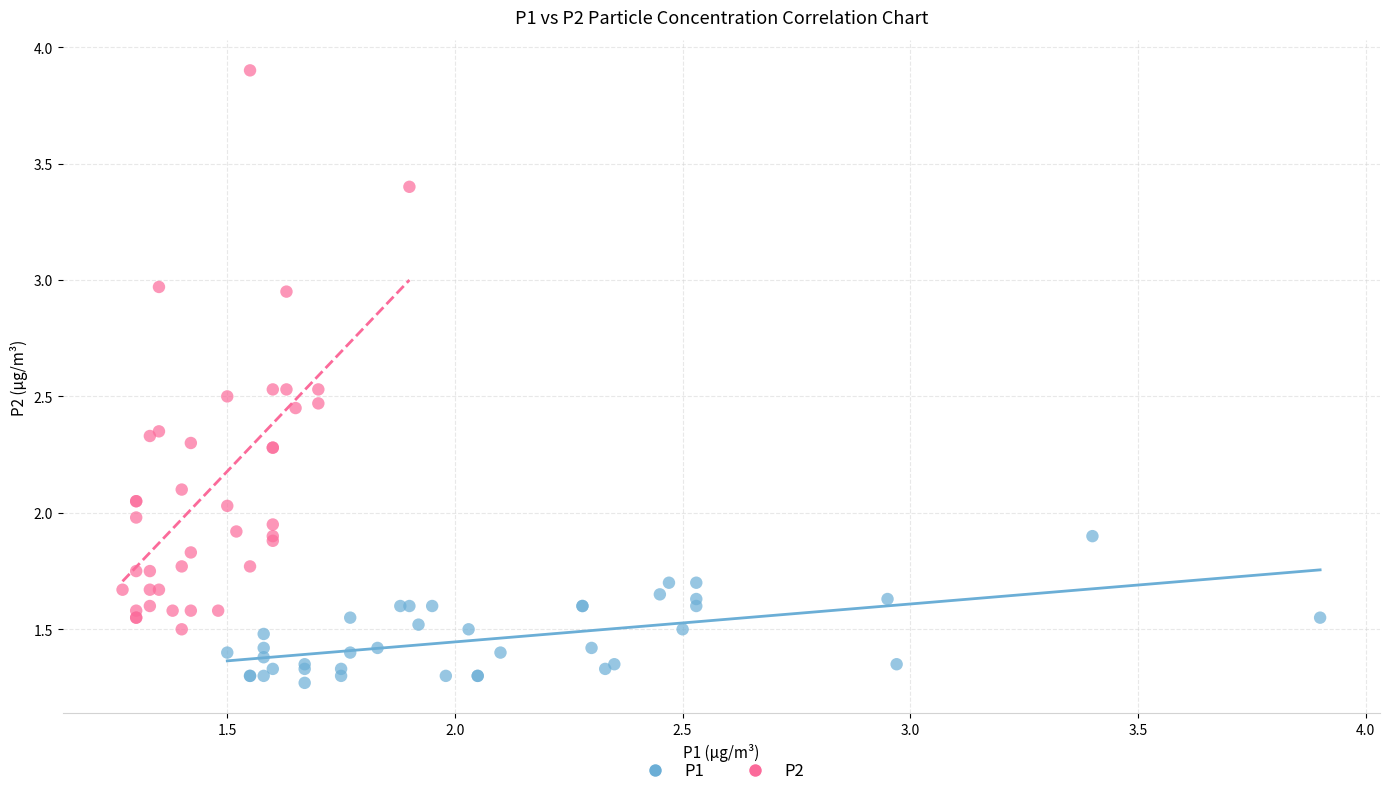

Which series has the widest spread of Y values?

P2